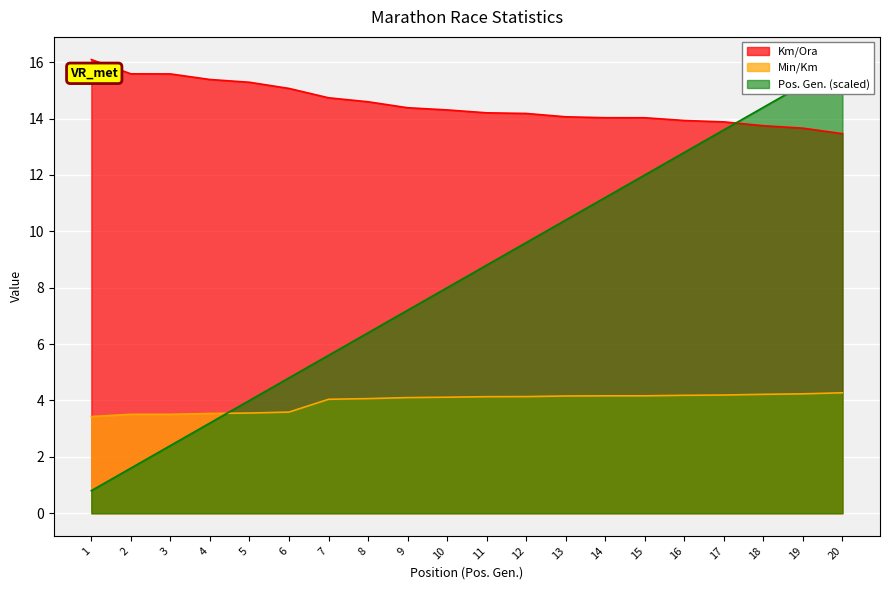

True or false: Km/Ora and Min/Km intersect in this chart.

False